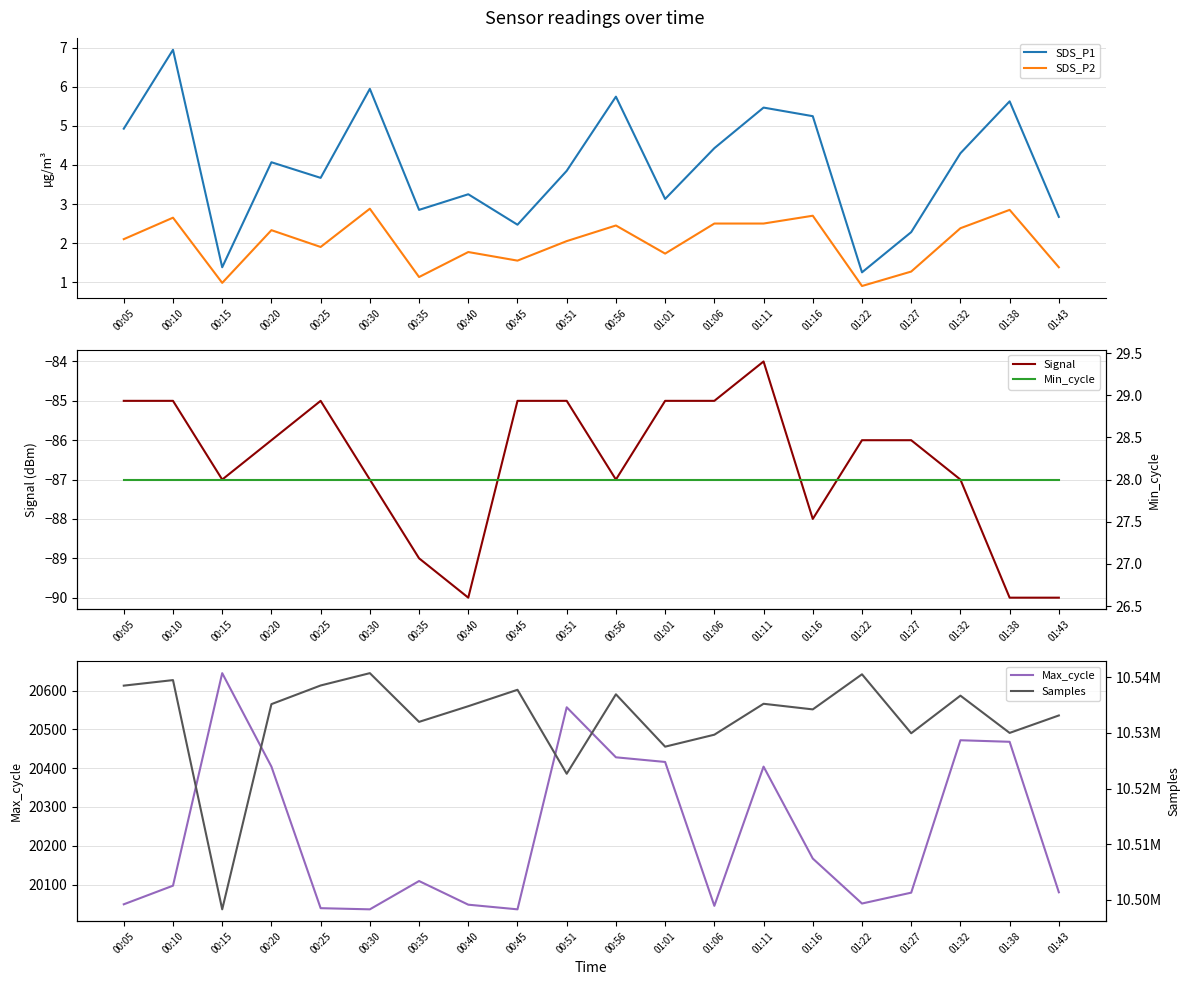

Which series has the largest total across all categories?

Samples